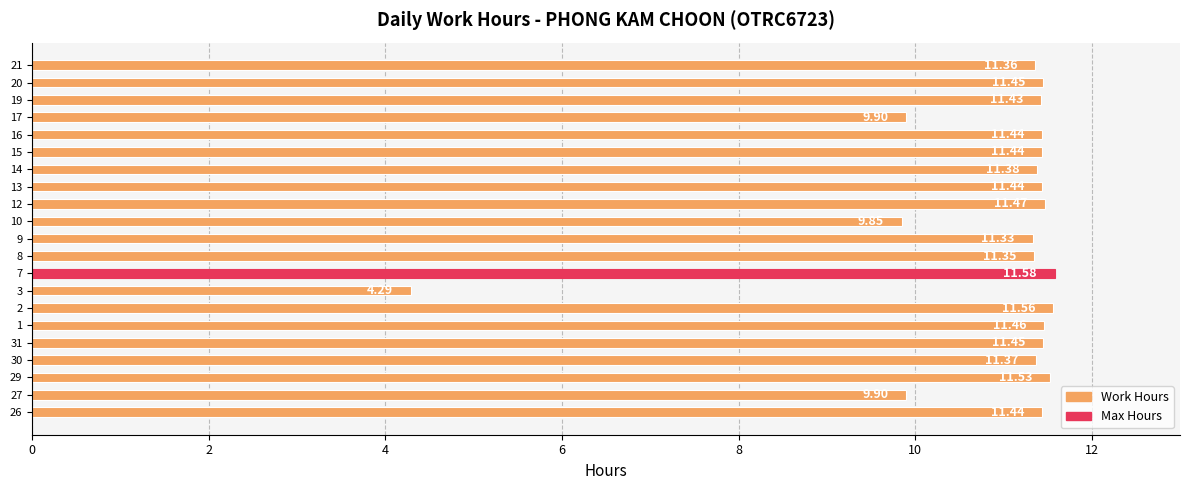

What is the difference between the maximum and minimum values?

7.3